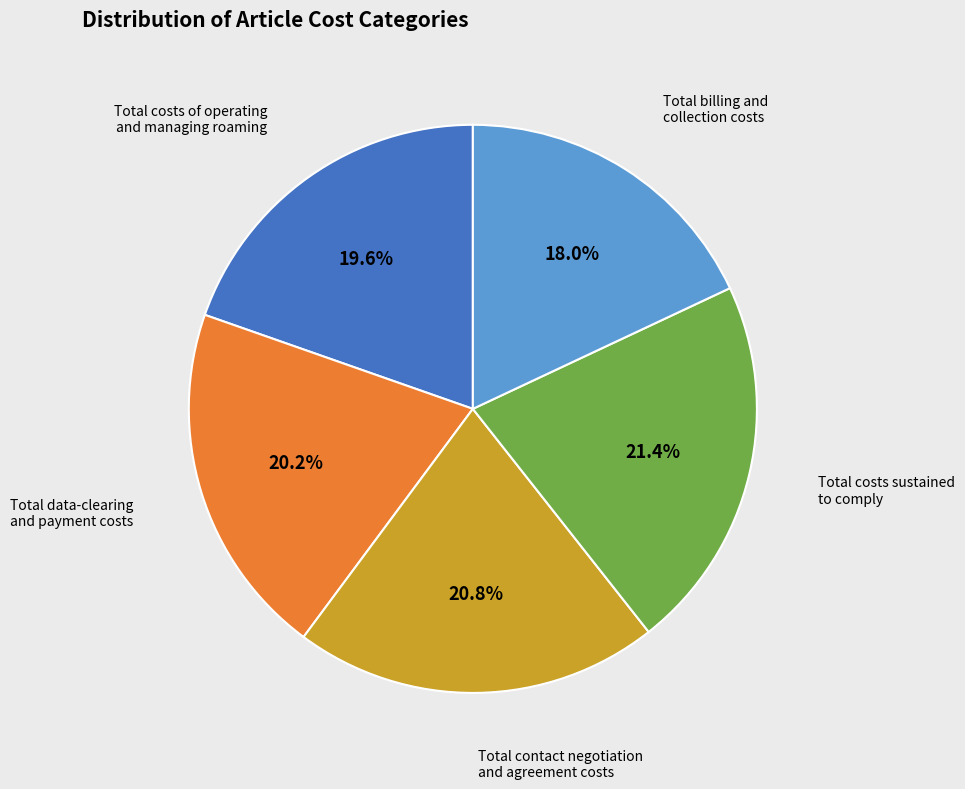

What portion of the pie excludes Total data-clearing and payment costs?

79.8%